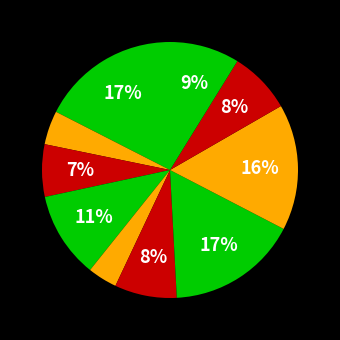

How many slices are in this pie chart?

10